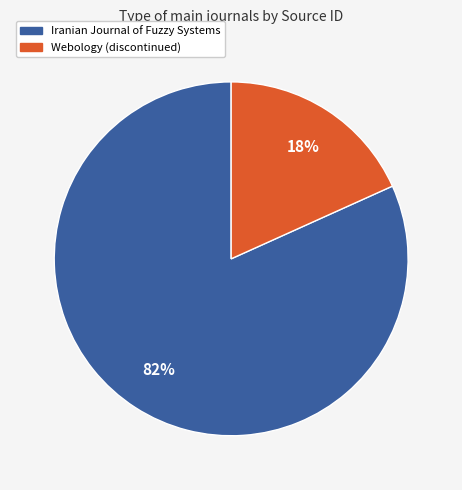

To the nearest percent, what is the combined percentage of Webology (discontinued) and Iranian Journal of Fuzzy Systems?

100%